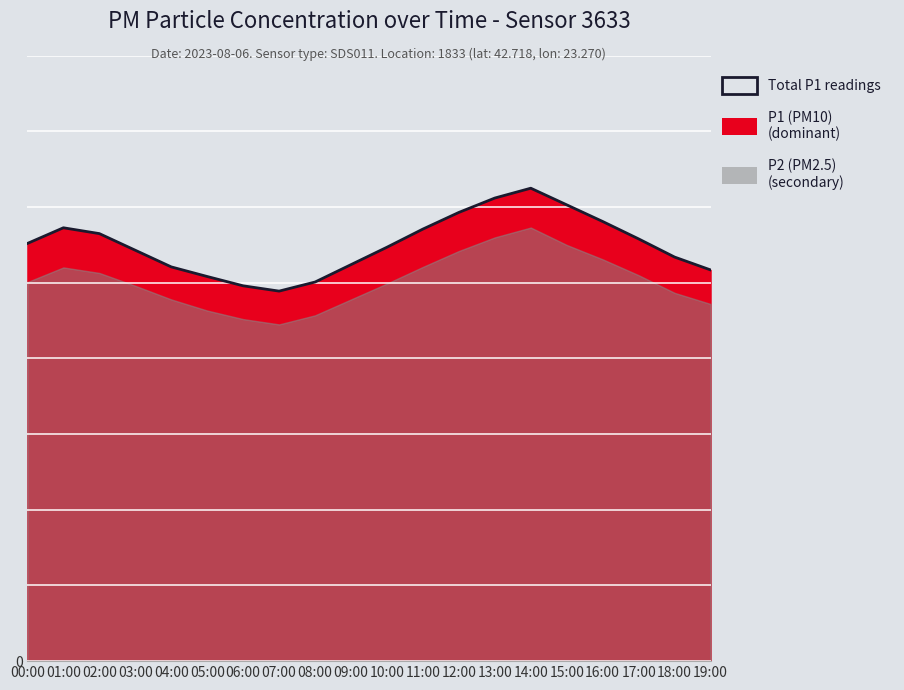

List the labels in order of value, smallest first.

07:00, 06:00, 08:00, 05:00, 19:00, 04:00, 09:00, 18:00, 03:00, 10:00, 00:00, 17:00, 02:00, 11:00, 01:00, 16:00, 12:00, 15:00, 13:00, 14:00